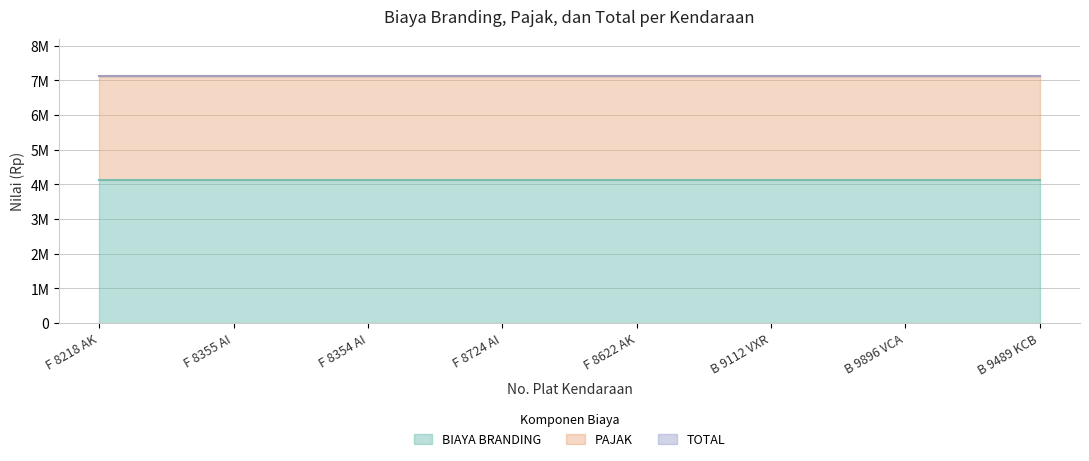

At which label is BIAYA BRANDING closest to 4125000?

F 8218 AK